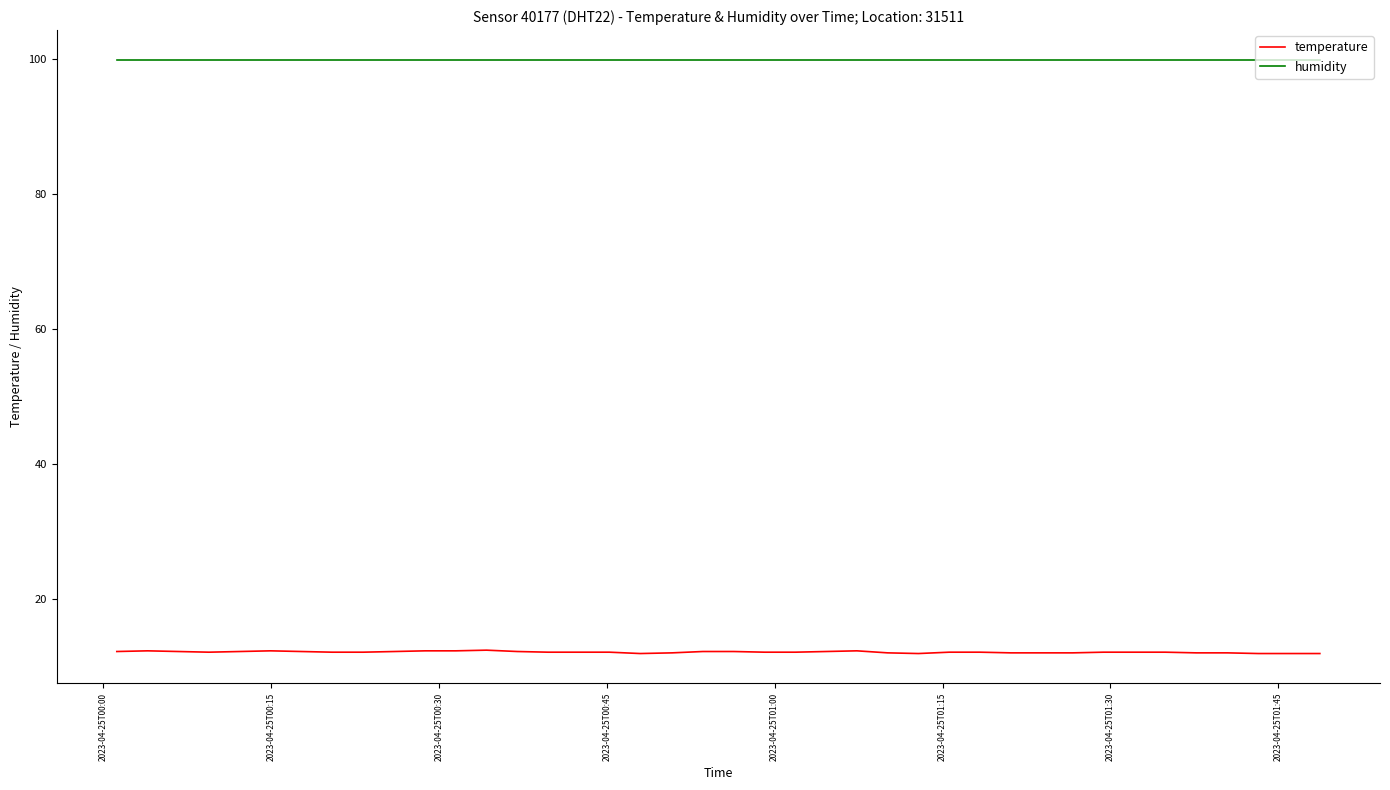

True or false: temperature and humidity intersect in this chart.

False